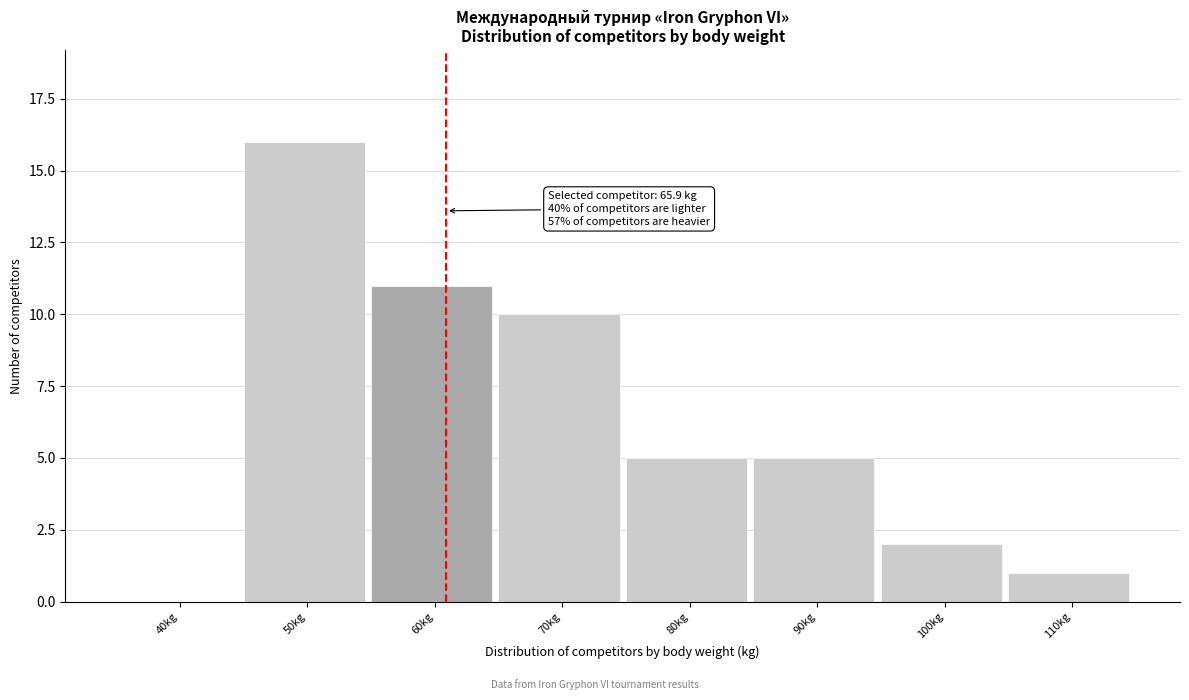

Reading right to left, what are all the values shown in this chart?

110kg=1	100kg=2	90kg=5	80kg=5	70kg=10	60kg=11	50kg=16	40kg=0